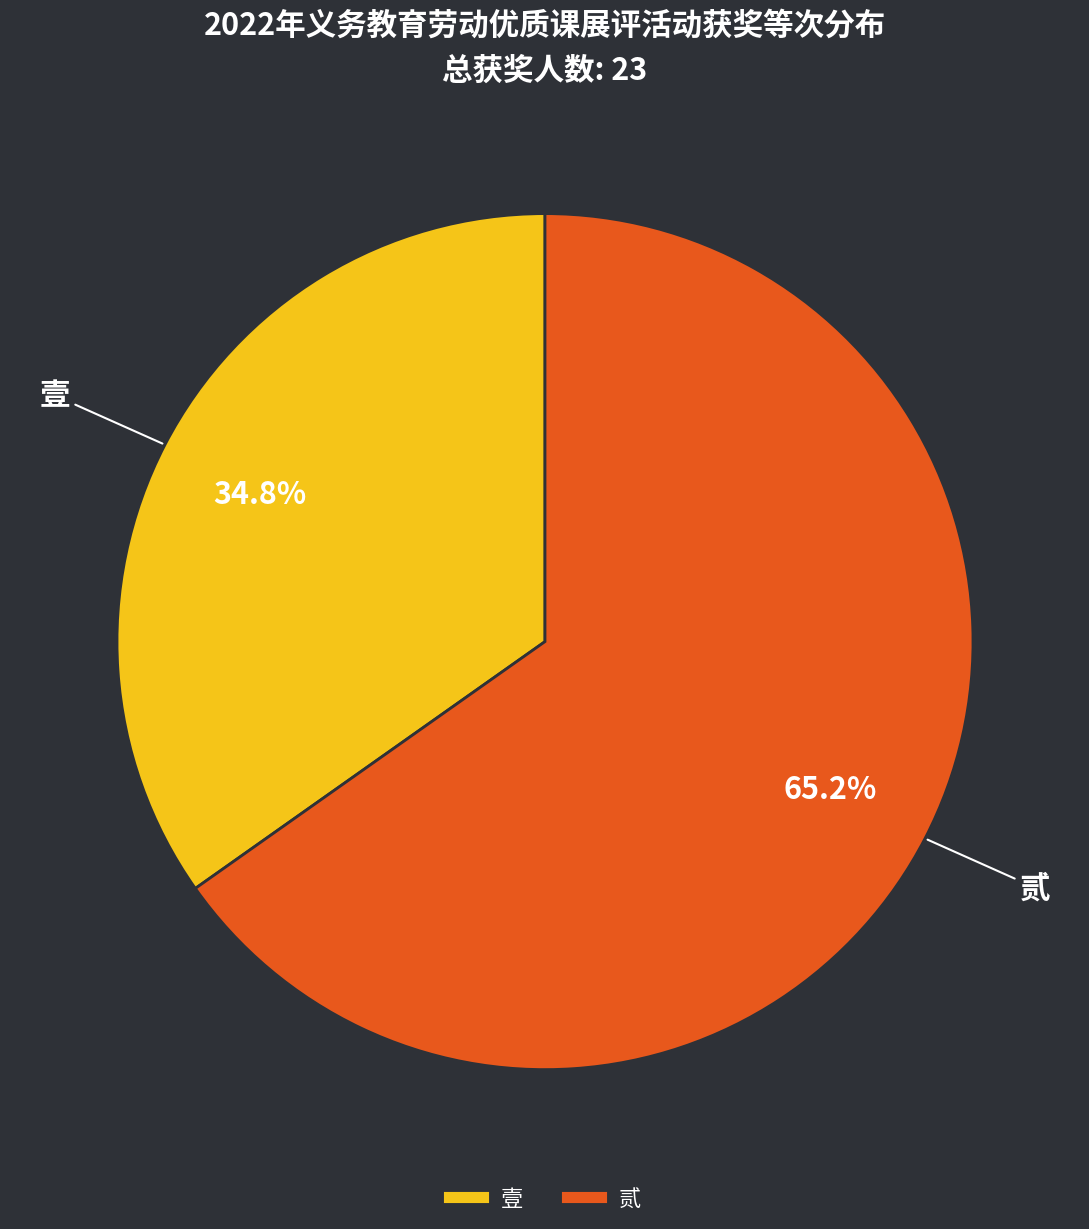

Approximately how many times larger is the value at 壹 compared to 贰?

0.5